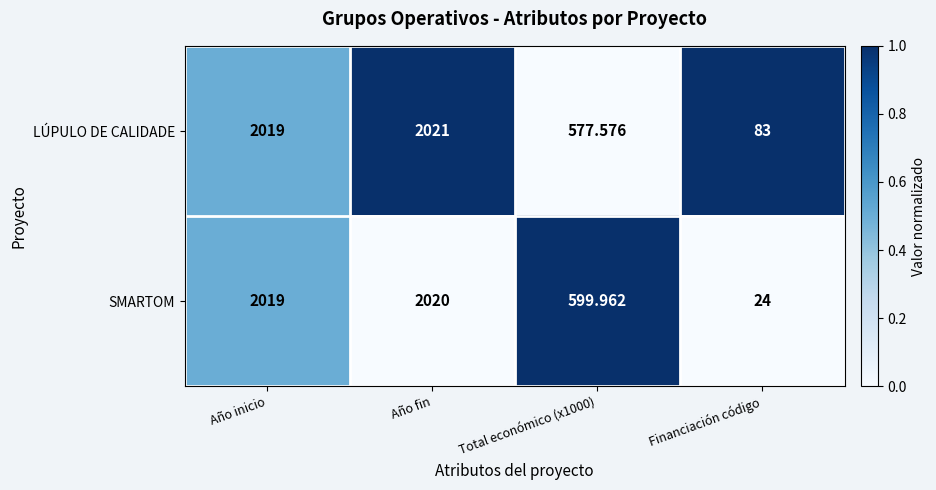

Which series has the widest spread of values?

SMARTOM